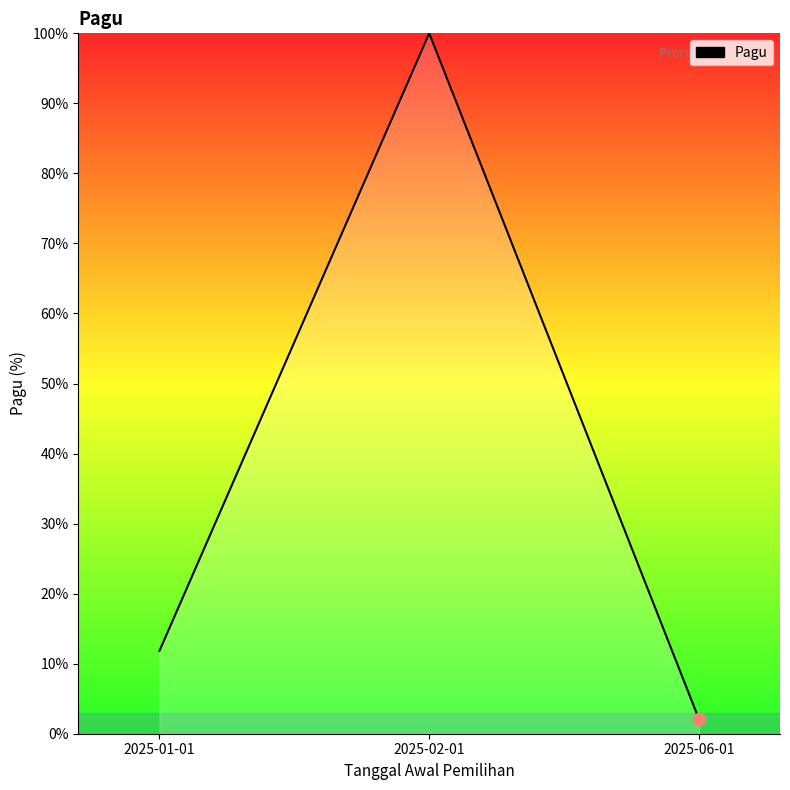

Between 2025-01-01 and 2025-02-01, which is larger?

2025-02-01